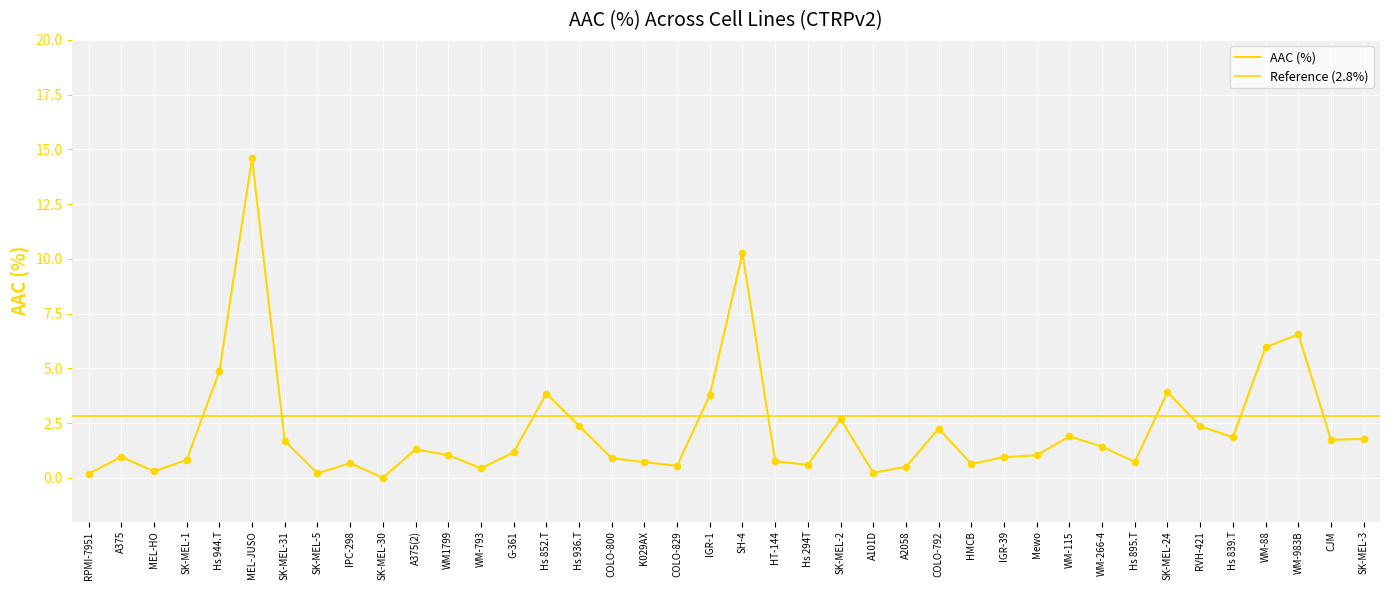

What is the change in value from SK-MEL-30 to IGR-1?

+3.8